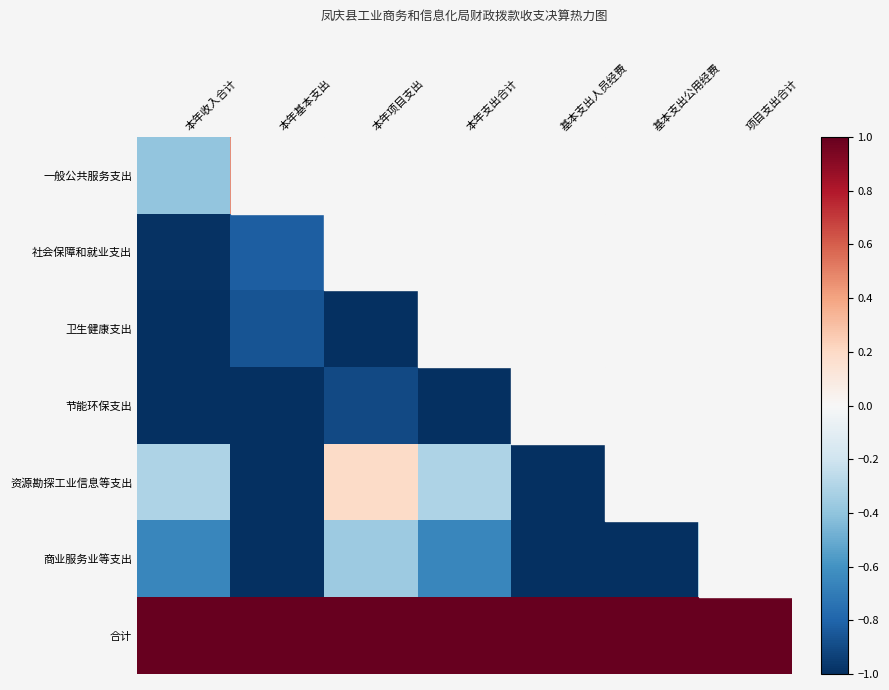

At which category is the sum across all series the highest?

本年项目支出